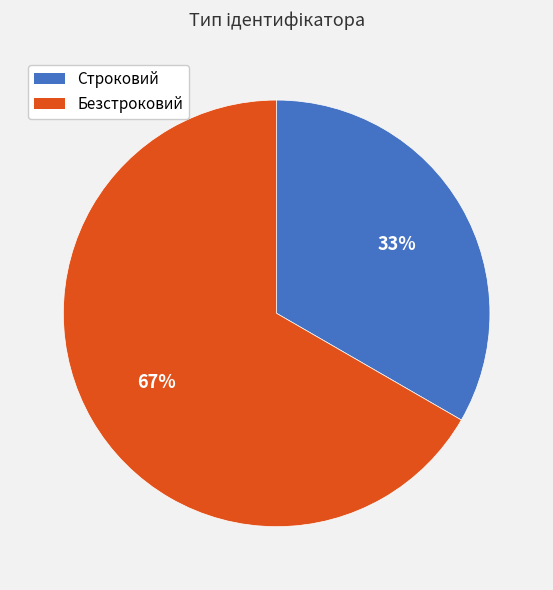

Approximately how many times larger is the value at Безстроковий compared to Строковий?

2.0